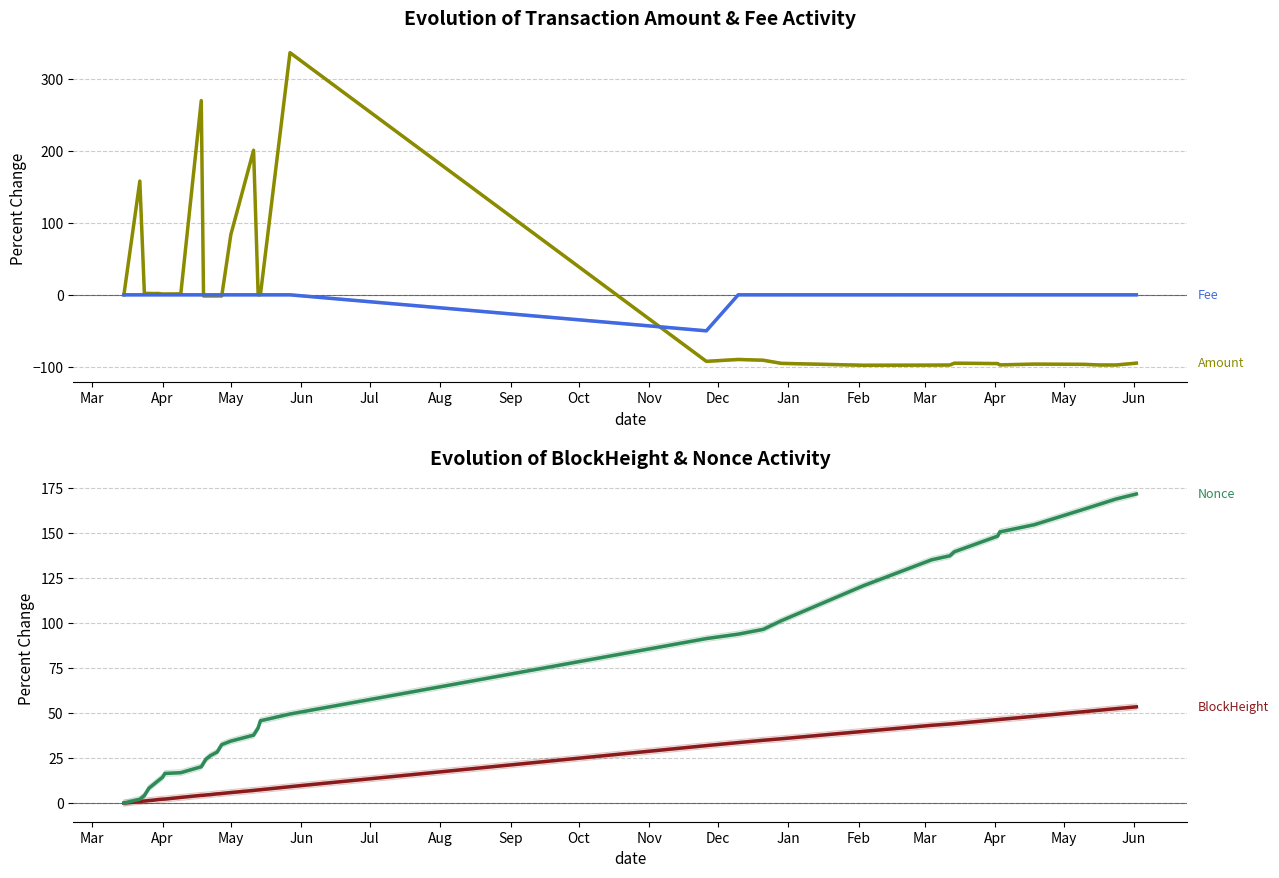

How many interior local valleys does the Amount series have?

8